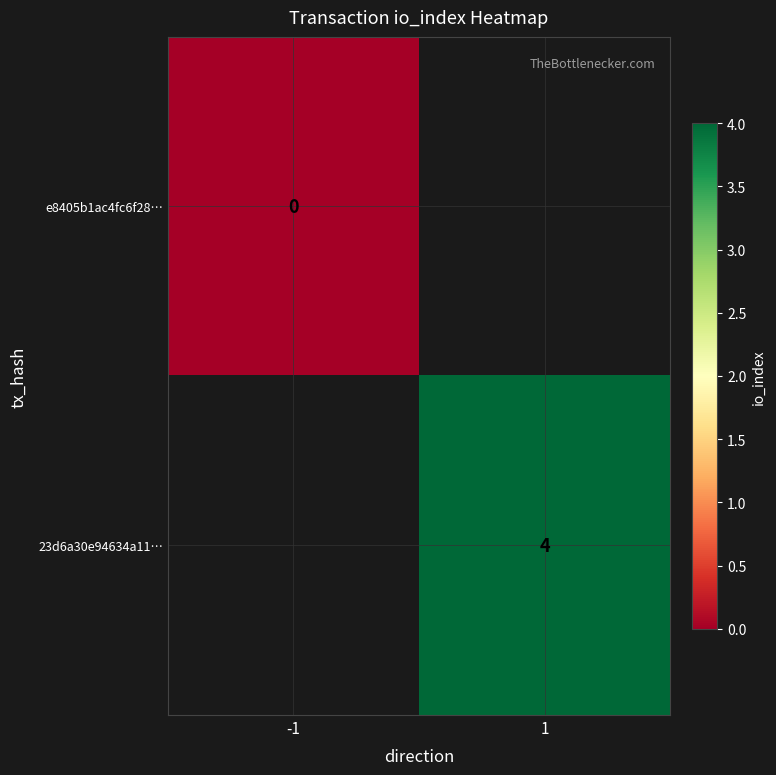

The 23d6a30e94634a11… series shows 4 at 1. True or false?

True